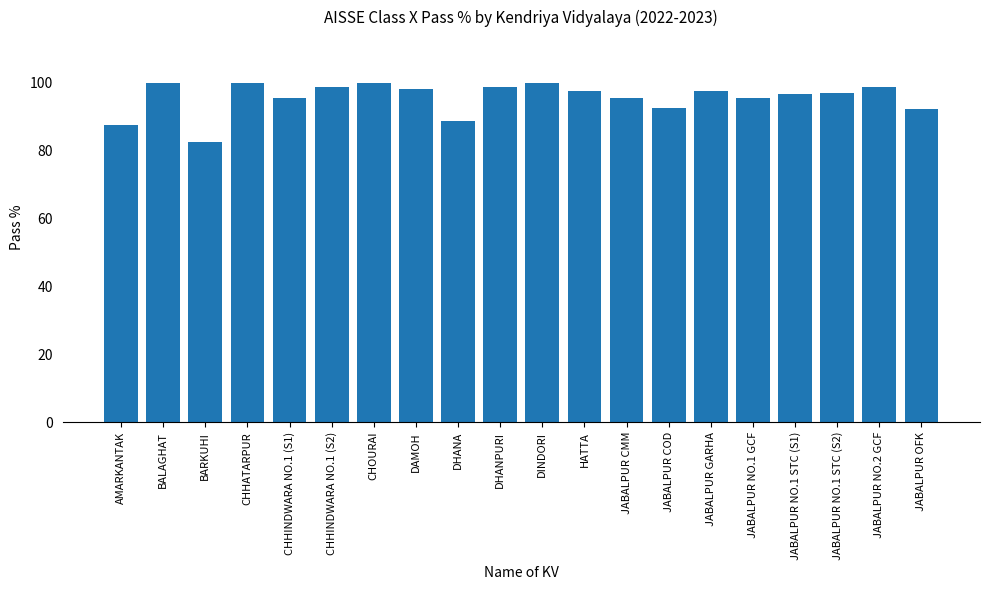

What is the ratio of the value at JABALPUR NO.1 STC (S2) to the value at DHANA?

1.1